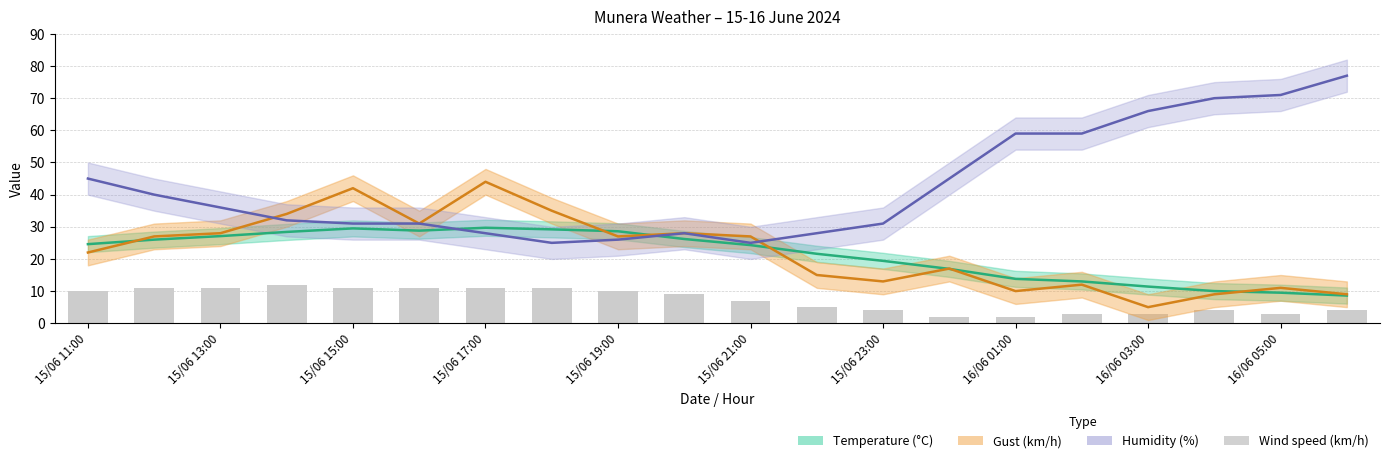

What is the sum of all Gust values?

446.0